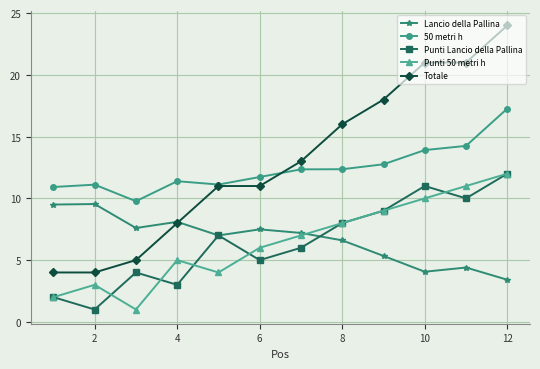

Which series has the largest total across all categories?

Totale